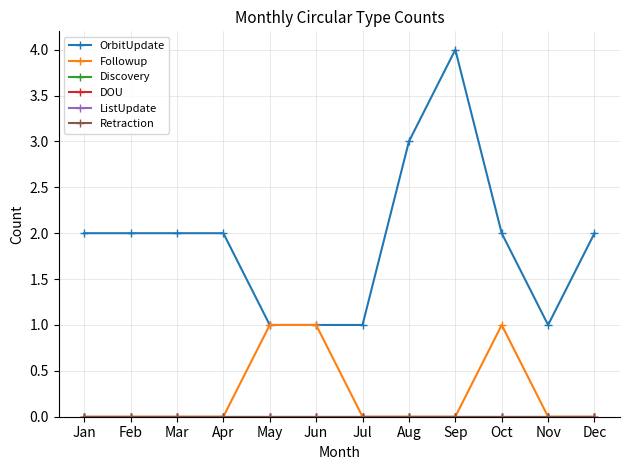

True or false: Discovery has more than 0 points higher than both neighbors.

False